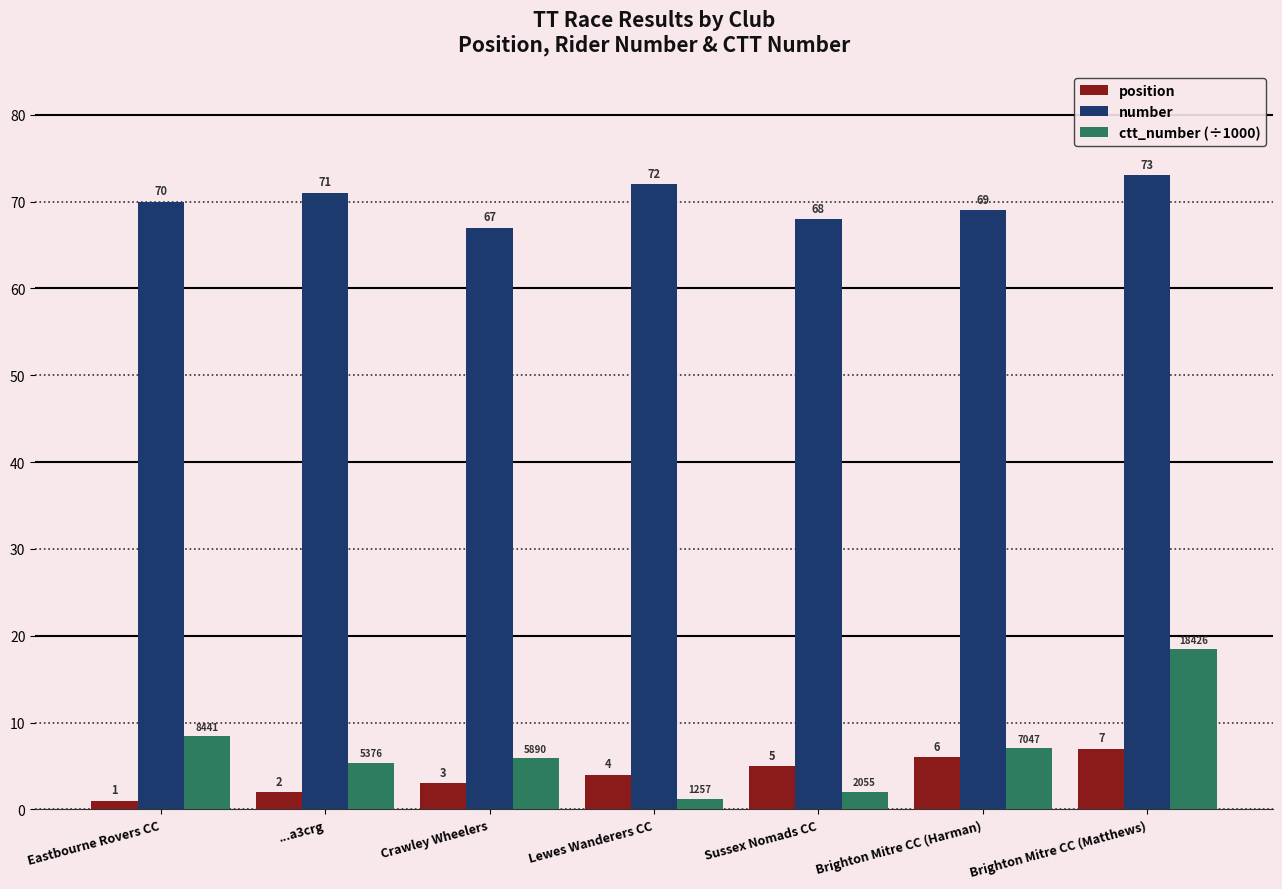

Which category has the lowest value in the ctt_number (÷1000) series?

Lewes Wanderers CC